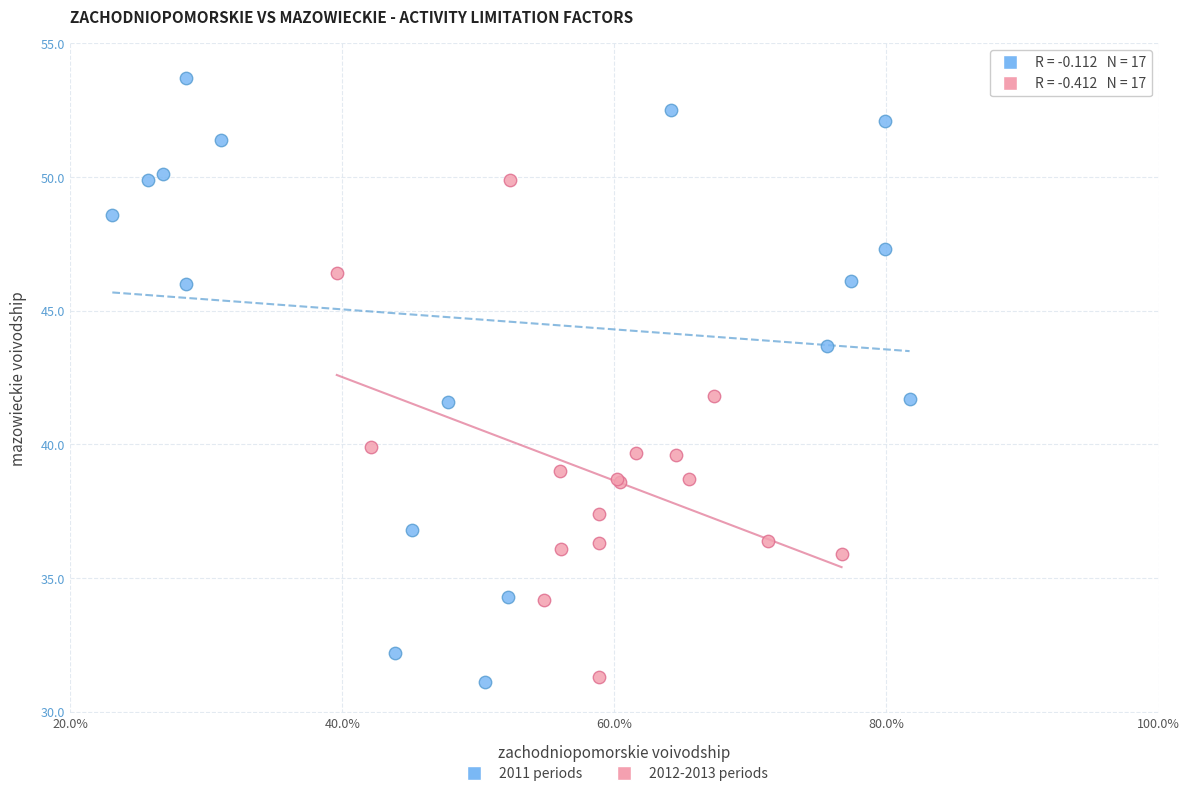

Which series contains the highest Y value?

2011 periods